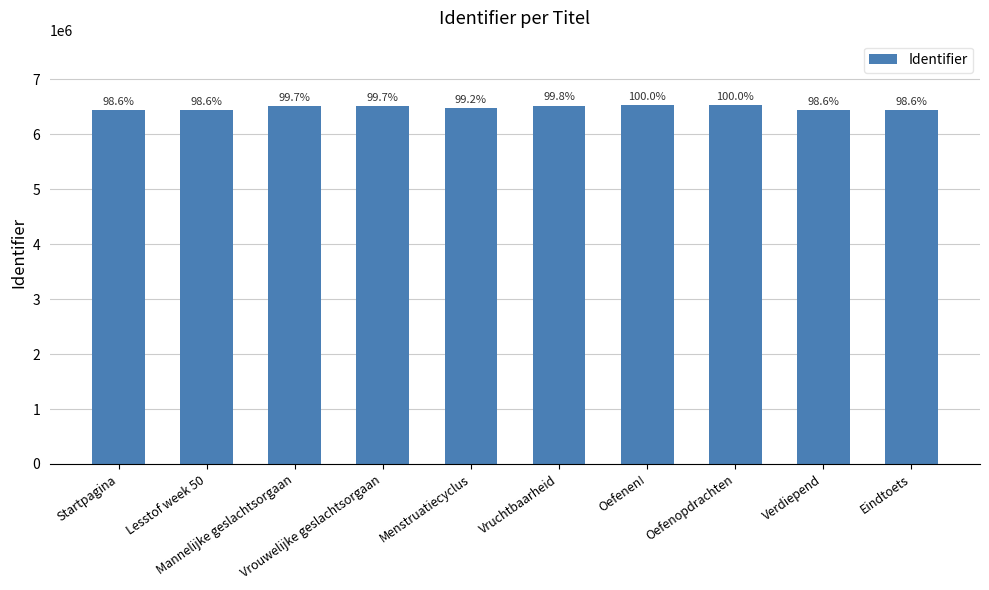

Are the bars horizontal?

No